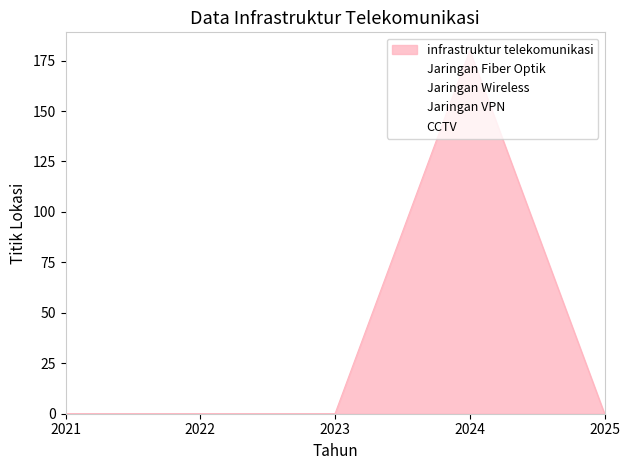

What is the difference between the maximum and minimum values in the Jaringan Wireless series?

102